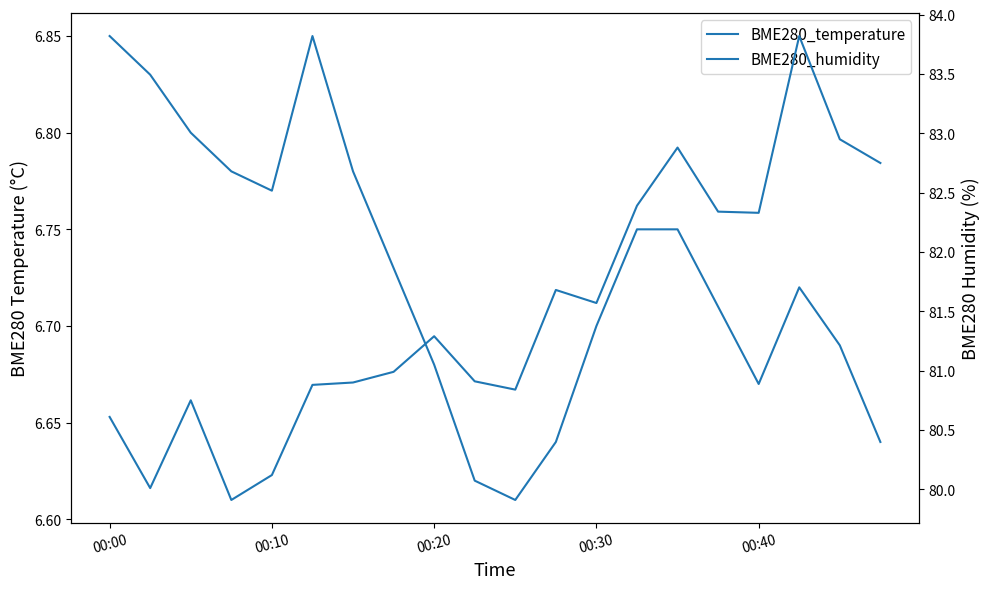

What is the spread (max minus min) of values at 14?

76.1